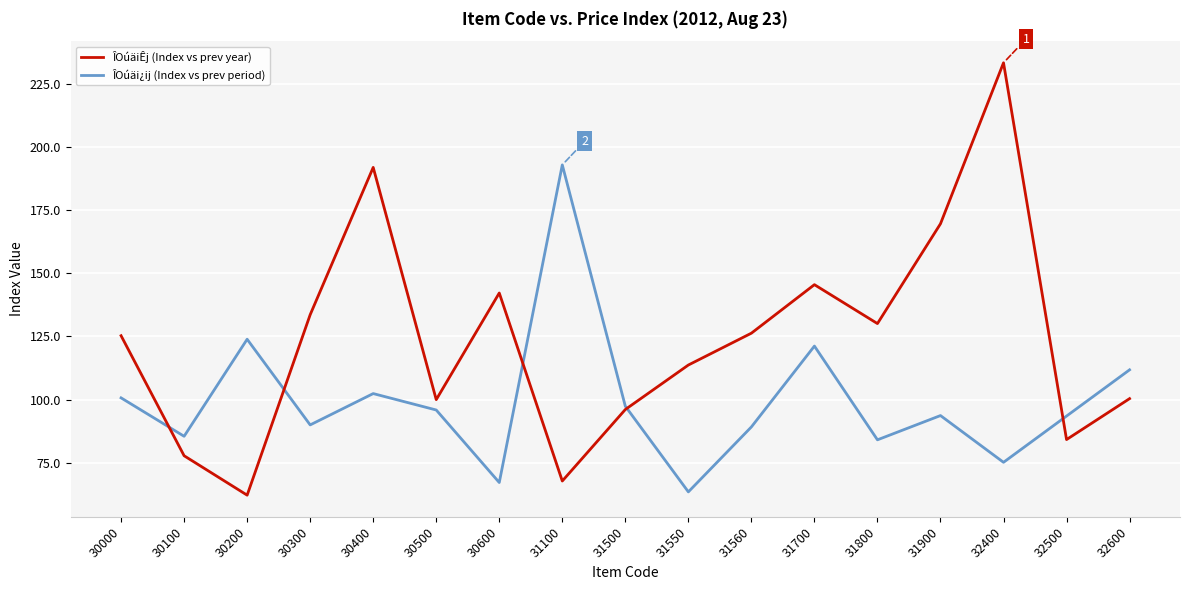

At which label does ÎOúäiÊj (Index vs prev year) reach its peak?

32400